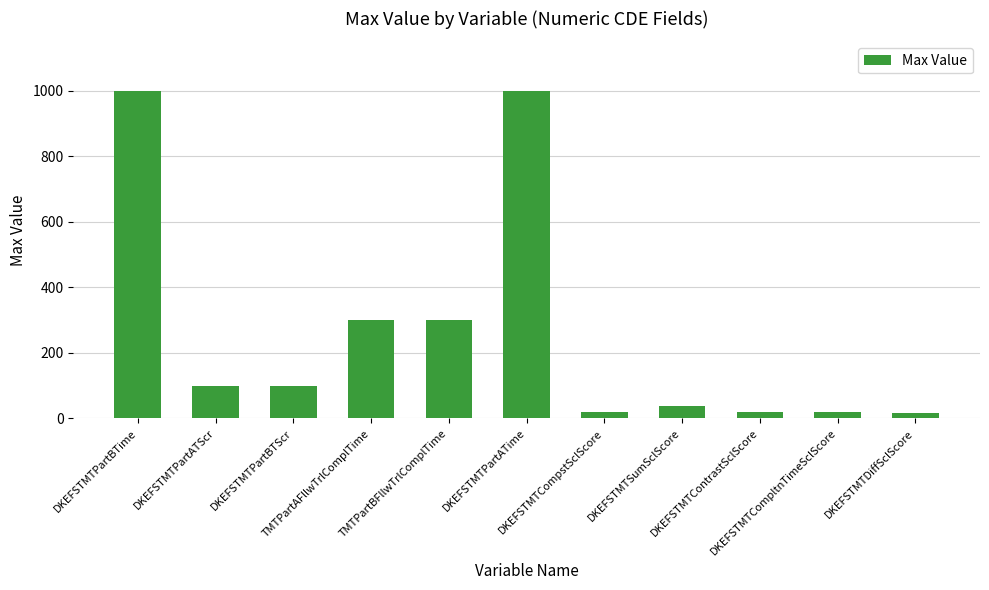

What is the value of the 5th bar from the left?

300